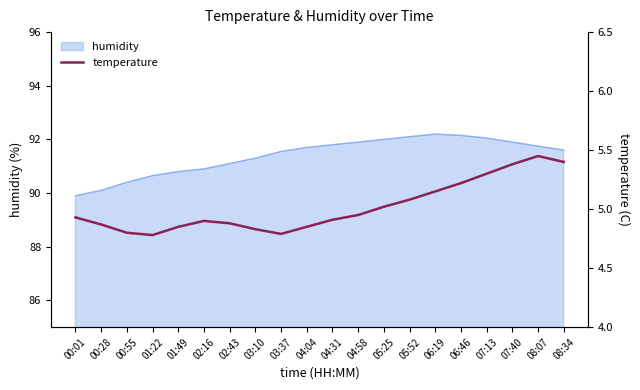

The chart shows a value of 5.2 at 06:19. True or false?

True